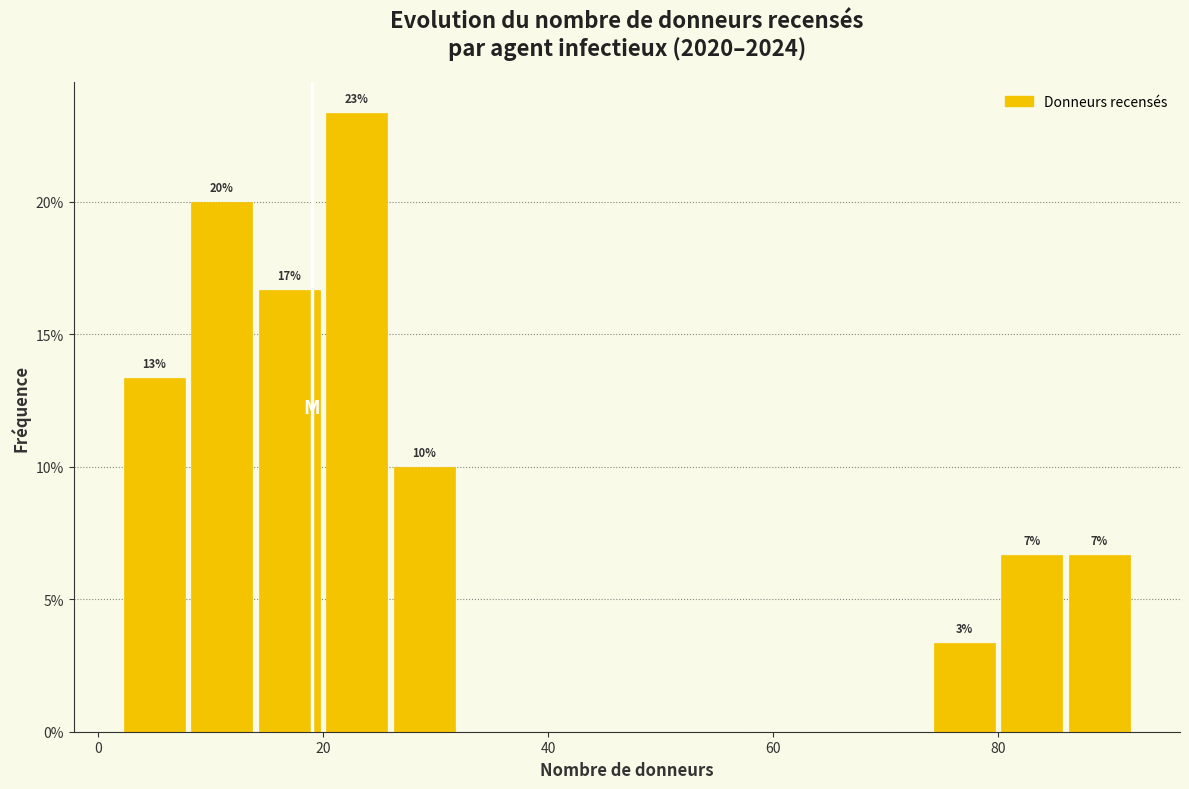

Read against the x-axis, roughly where is the centre of the tallest bar?

24